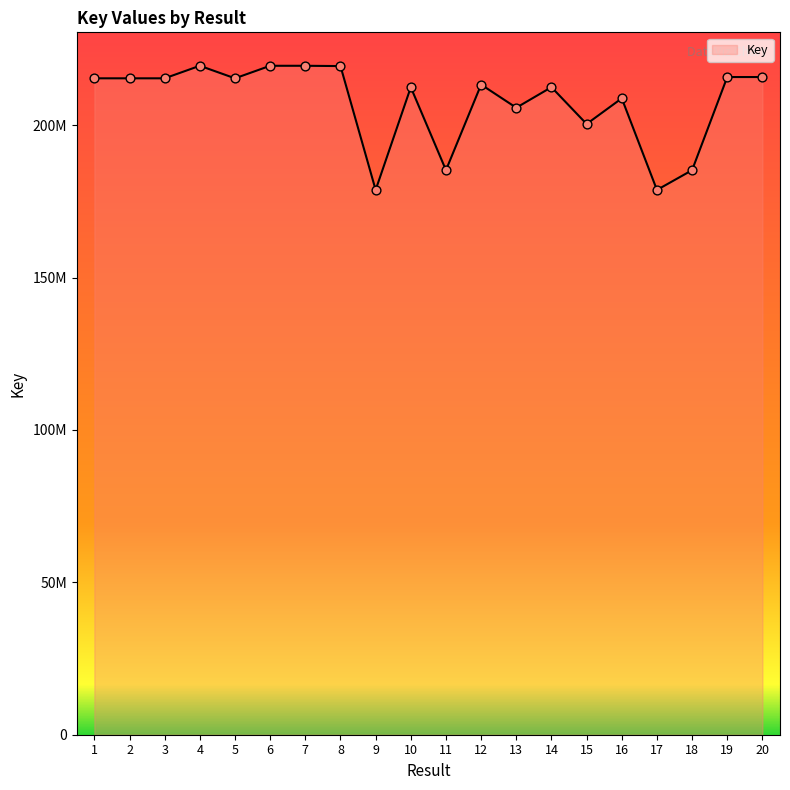

What is the change in value from 10 to 11?

-27203086